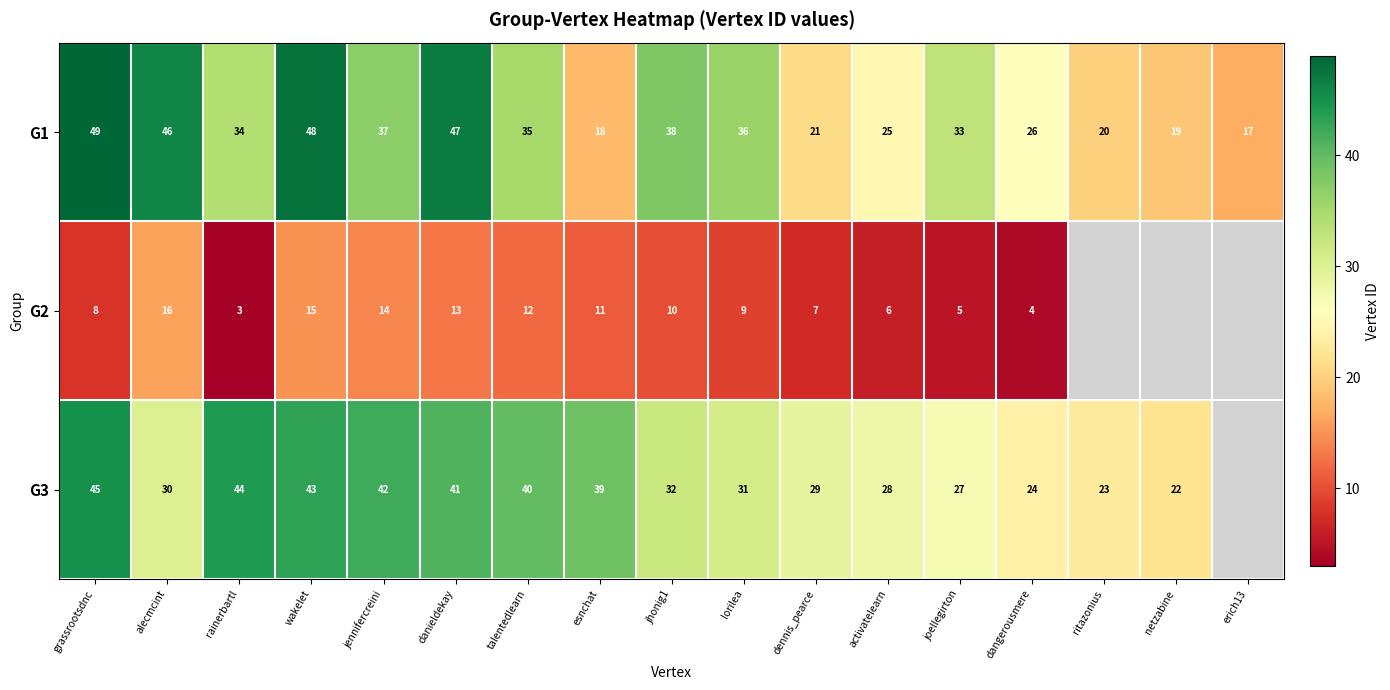

Is the value of G2 at esnchat greater than the value of G1 at jennifercreini?

No